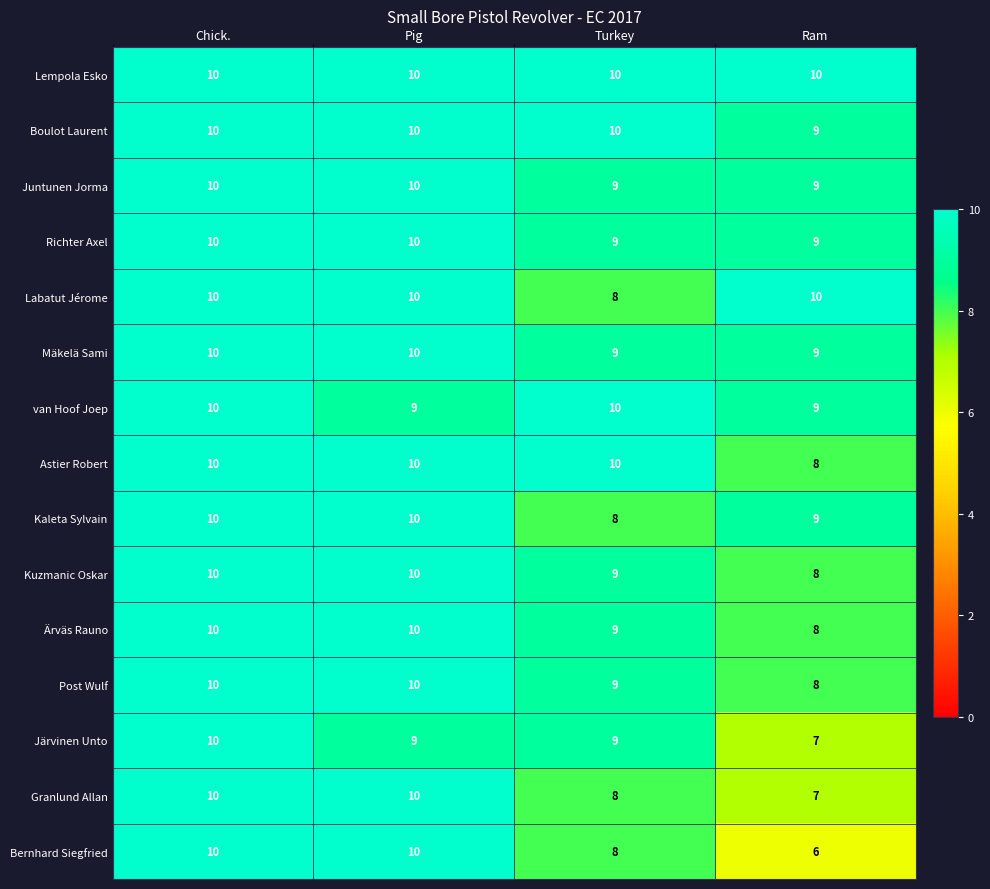

Count the Granlund Allan values in the range 8 to 10.

3